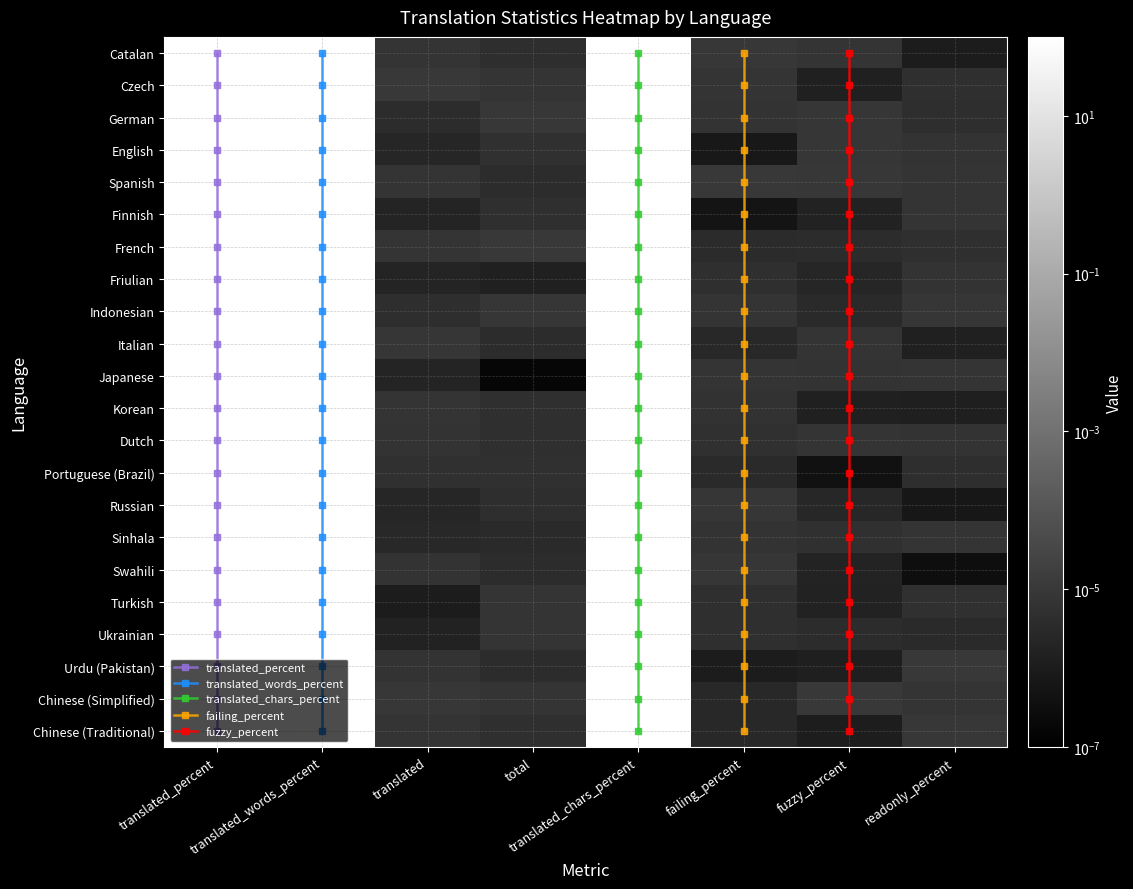

Reading left to right, extract all data points from this chart.

Catalan: translated_percent=100.0	translated_words_percent=100.0	translated=0.0	total=0.0	translated_chars_percent=100.0	failing_percent=0.0	fuzzy_percent=0.0	readonly_percent=0.0
Czech: translated_percent=100.0	translated_words_percent=100.0	translated=0.0	total=0.0	translated_chars_percent=100.0	failing_percent=0.0	fuzzy_percent=0.0	readonly_percent=0.0
German: translated_percent=100.0	translated_words_percent=100.0	translated=0.0	total=0.0	translated_chars_percent=100.0	failing_percent=0.0	fuzzy_percent=0.0	readonly_percent=0.0
English: translated_percent=100.0	translated_words_percent=100.0	translated=0.0	total=0.0	translated_chars_percent=100.0	failing_percent=0.0	fuzzy_percent=0.0	readonly_percent=0.0
Spanish: translated_percent=100.0	translated_words_percent=100.0	translated=0.0	total=0.0	translated_chars_percent=100.0	failing_percent=0.0	fuzzy_percent=0.0	readonly_percent=0.0
Finnish: translated_percent=100.0	translated_words_percent=100.0	translated=0.0	total=0.0	translated_chars_percent=100.0	failing_percent=0.0	fuzzy_percent=0.0	readonly_percent=0.0
French: translated_percent=100.0	translated_words_percent=100.0	translated=0.0	total=0.0	translated_chars_percent=100.0	failing_percent=0.0	fuzzy_percent=0.0	readonly_percent=0.0
Friulian: translated_percent=100.0	translated_words_percent=100.0	translated=0.0	total=0.0	translated_chars_percent=100.0	failing_percent=0.0	fuzzy_percent=0.0	readonly_percent=0.0
Indonesian: translated_percent=100.0	translated_words_percent=100.0	translated=0.0	total=0.0	translated_chars_percent=100.0	failing_percent=0.0	fuzzy_percent=0.0	readonly_percent=0.0
Italian: translated_percent=100.0	translated_words_percent=100.0	translated=0.0	total=0.0	translated_chars_percent=100.0	failing_percent=0.0	fuzzy_percent=0.0	readonly_percent=0.0
Japanese: translated_percent=100.0	translated_words_percent=100.0	translated=0.0	total=0.0	translated_chars_percent=100.0	failing_percent=0.0	fuzzy_percent=0.0	readonly_percent=0.0
Korean: translated_percent=100.0	translated_words_percent=100.0	translated=0.0	total=0.0	translated_chars_percent=100.0	failing_percent=0.0	fuzzy_percent=0.0	readonly_percent=0.0
Dutch: translated_percent=100.0	translated_words_percent=100.0	translated=0.0	total=0.0	translated_chars_percent=100.0	failing_percent=0.0	fuzzy_percent=0.0	readonly_percent=0.0
Portuguese (Brazil): translated_percent=100.0	translated_words_percent=100.0	translated=0.0	total=0.0	translated_chars_percent=100.0	failing_percent=0.0	fuzzy_percent=0.0	readonly_percent=0.0
Russian: translated_percent=100.0	translated_words_percent=100.0	translated=0.0	total=0.0	translated_chars_percent=100.0	failing_percent=0.0	fuzzy_percent=0.0	readonly_percent=0.0
Sinhala: translated_percent=100.0	translated_words_percent=100.0	translated=0.0	total=0.0	translated_chars_percent=100.0	failing_percent=0.0	fuzzy_percent=0.0	readonly_percent=0.0
Swahili: translated_percent=100.0	translated_words_percent=100.0	translated=0.0	total=0.0	translated_chars_percent=100.0	failing_percent=0.0	fuzzy_percent=0.0	readonly_percent=0.0
Turkish: translated_percent=100.0	translated_words_percent=100.0	translated=0.0	total=0.0	translated_chars_percent=100.0	failing_percent=0.0	fuzzy_percent=0.0	readonly_percent=0.0
Ukrainian: translated_percent=100.0	translated_words_percent=100.0	translated=0.0	total=0.0	translated_chars_percent=100.0	failing_percent=0.0	fuzzy_percent=0.0	readonly_percent=0.0
Urdu (Pakistan): translated_percent=100.0	translated_words_percent=100.0	translated=0.0	total=0.0	translated_chars_percent=100.0	failing_percent=0.0	fuzzy_percent=0.0	readonly_percent=0.0
Chinese (Simplified): translated_percent=100.0	translated_words_percent=100.0	translated=0.0	total=0.0	translated_chars_percent=100.0	failing_percent=0.0	fuzzy_percent=0.0	readonly_percent=0.0
Chinese (Traditional): translated_percent=100.0	translated_words_percent=100.0	translated=0.0	total=0.0	translated_chars_percent=100.0	failing_percent=0.0	fuzzy_percent=0.0	readonly_percent=0.0